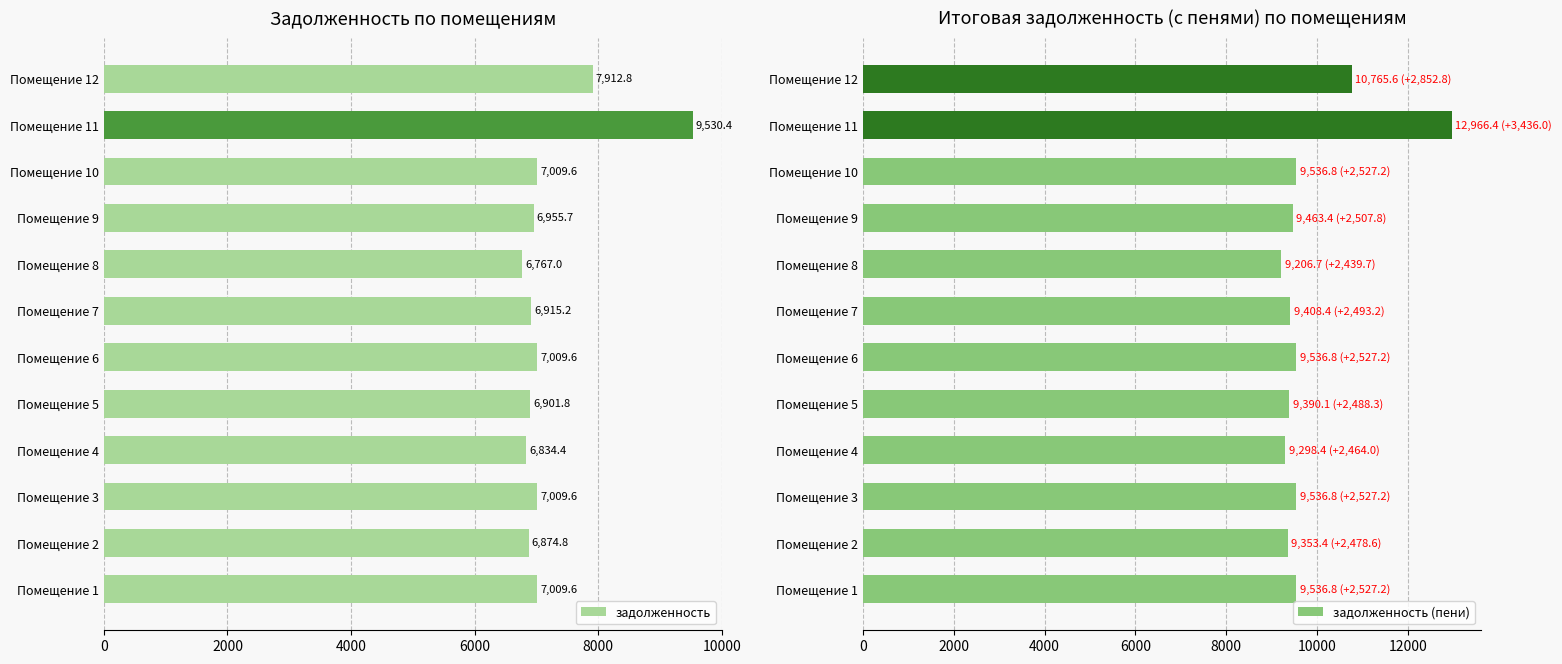

How many categories are shown in the chart?

12